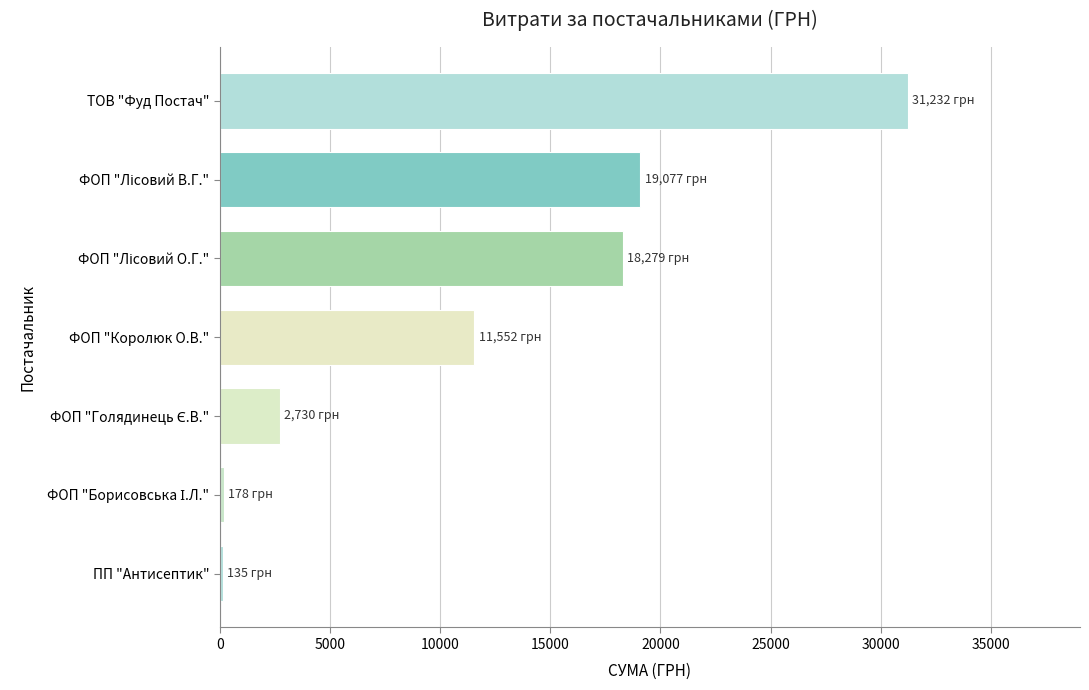

Which label corresponds to the largest value in the chart?

ТОВ "Фуд Постач"